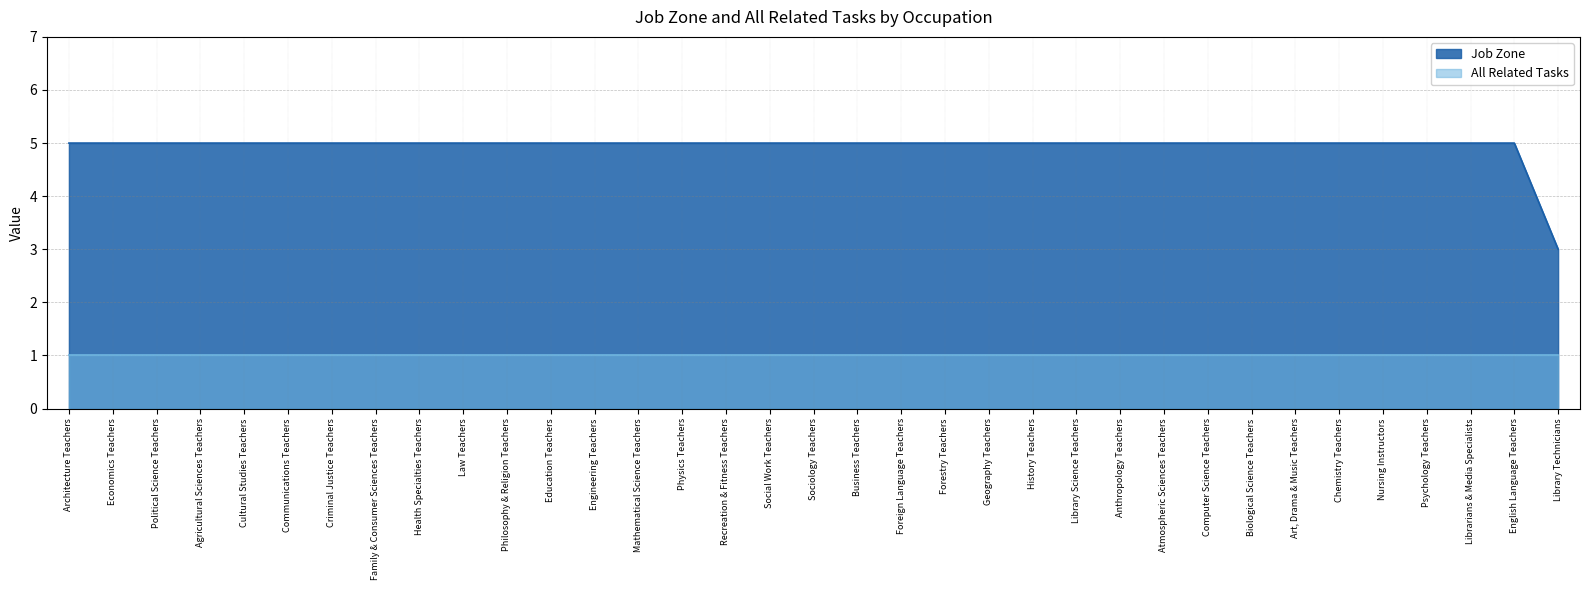

What is the average value?

5